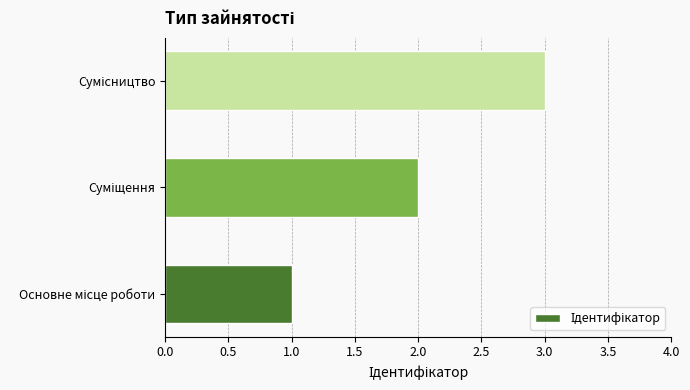

Are the bars horizontal?

Yes